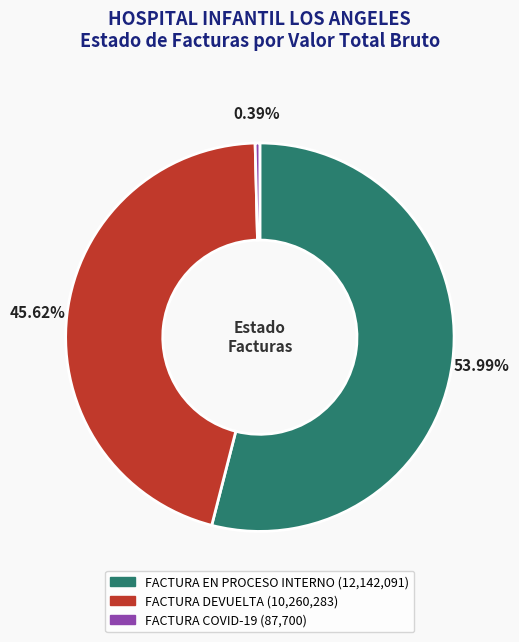

Rank the categories by value from lowest to highest.

FACTURA COVID-19, FACTURA DEVUELTA, FACTURA EN PROCESO INTERNO